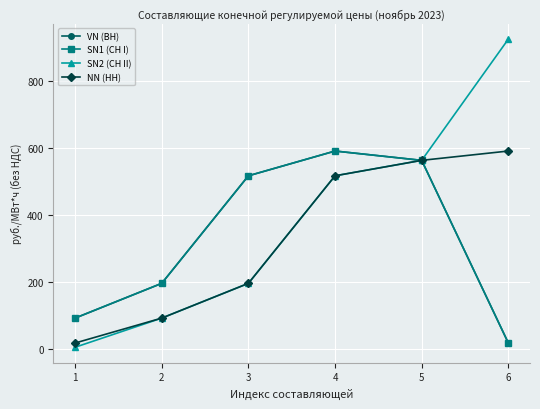

Which series has the widest spread of values?

SN2 (СН II)